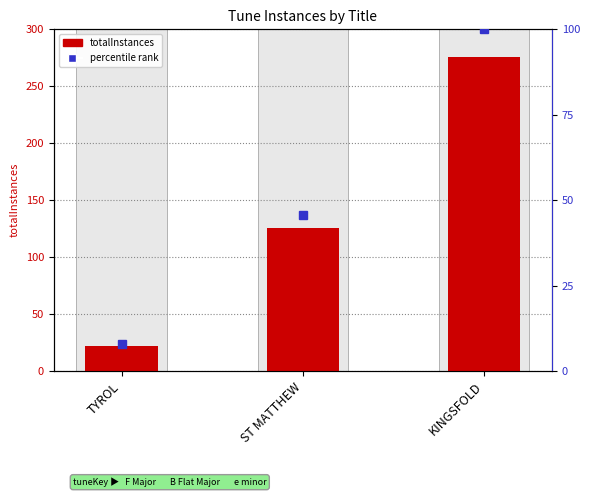

What is the value of the percentile rank bar at the 3rd from the left?

100.0